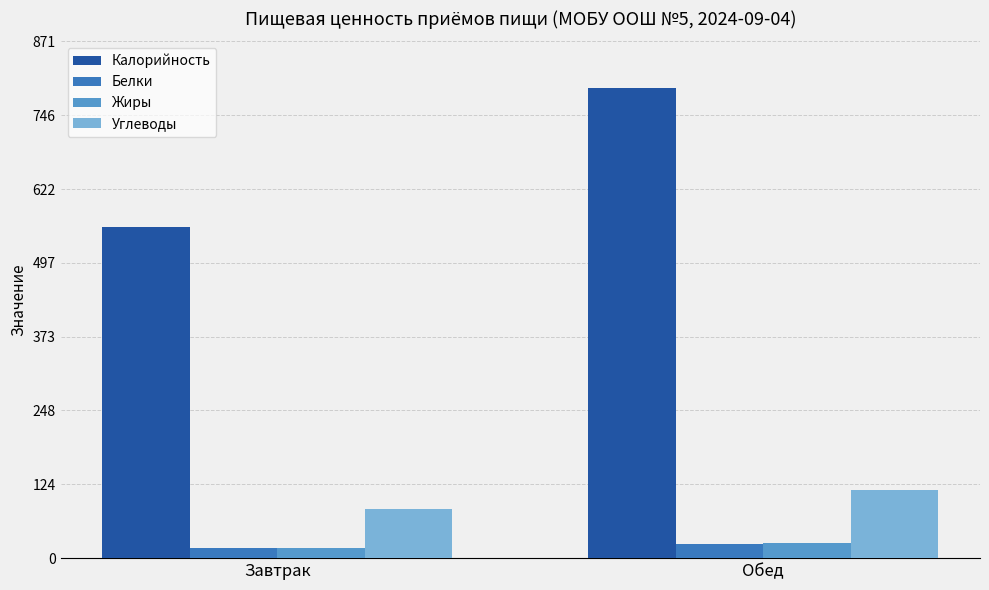

Where does the Углеводы series first go above 114?

Обед